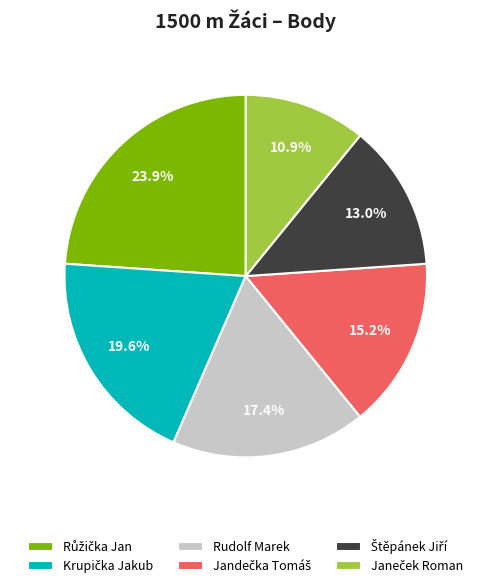

How many slices are in this pie chart?

6